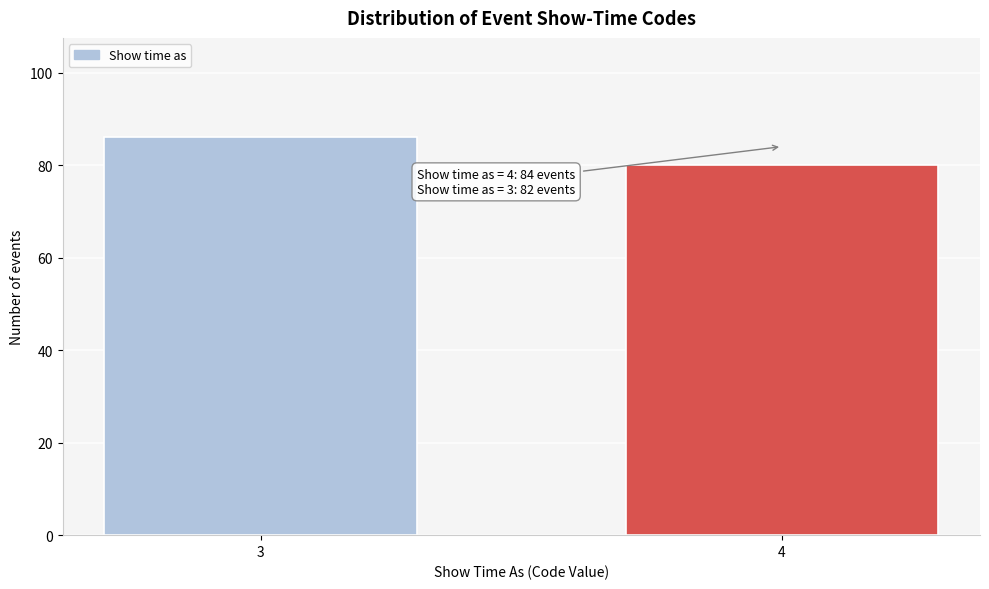

Reading right to left, transcribe all the data shown in this chart.

80	86